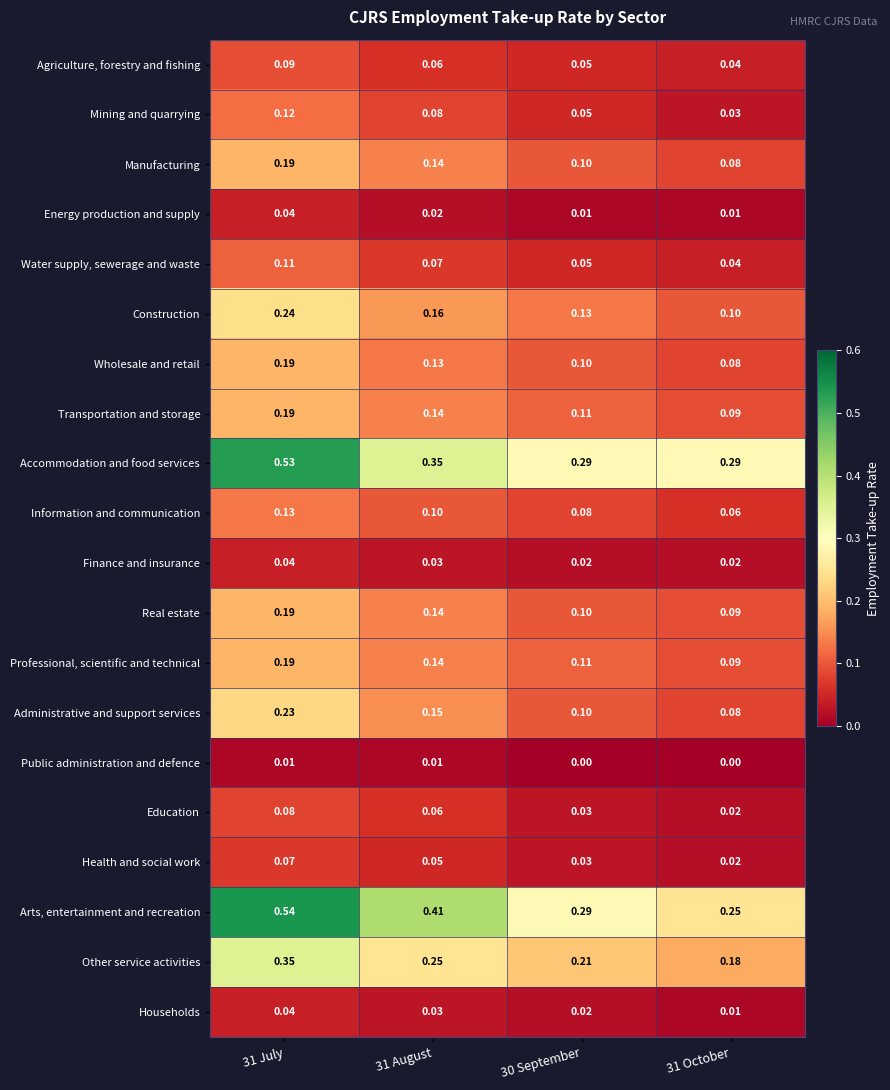

Which series has the largest total across all categories?

Arts, entertainment and recreation